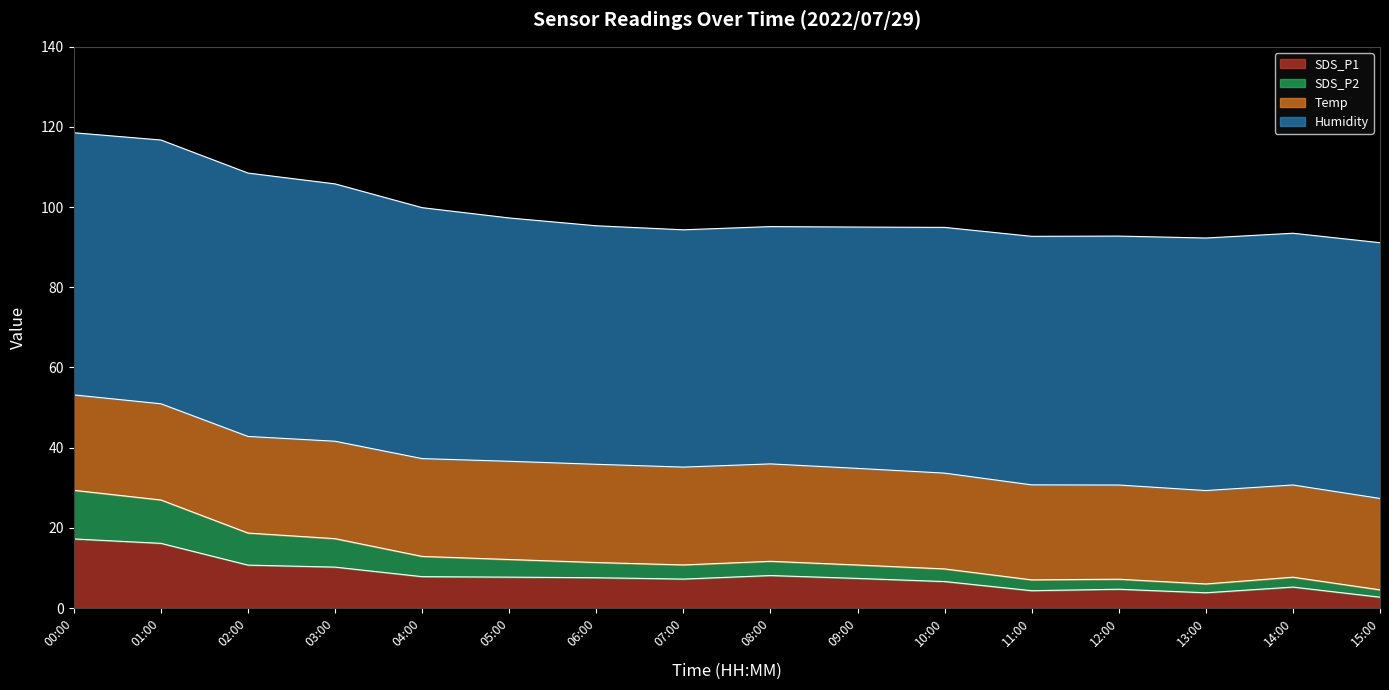

What is the highest value of the SDS_P1 series?

17.2